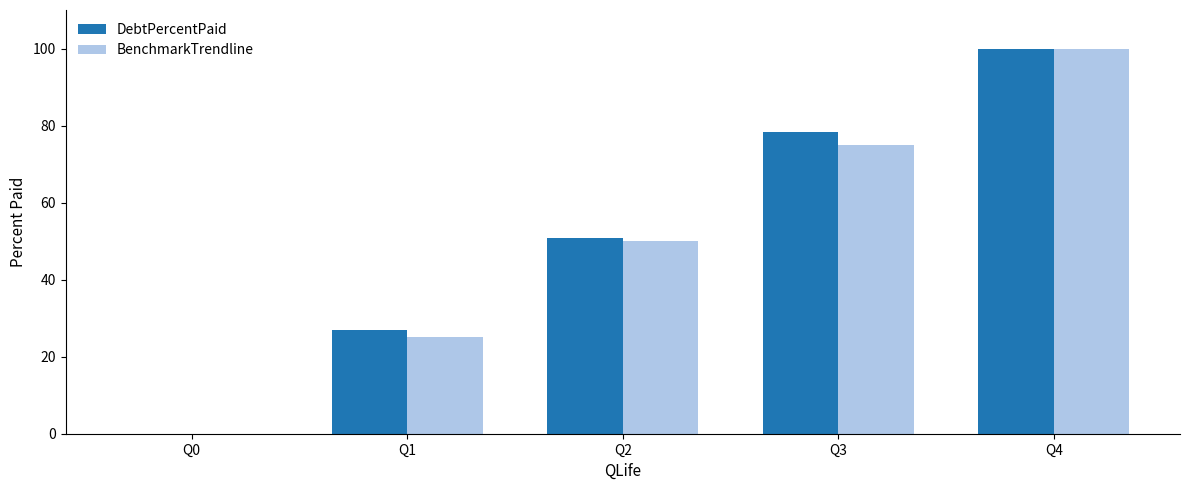

Between Q0 and Q1, which series saw the biggest shift?

DebtPercentPaid